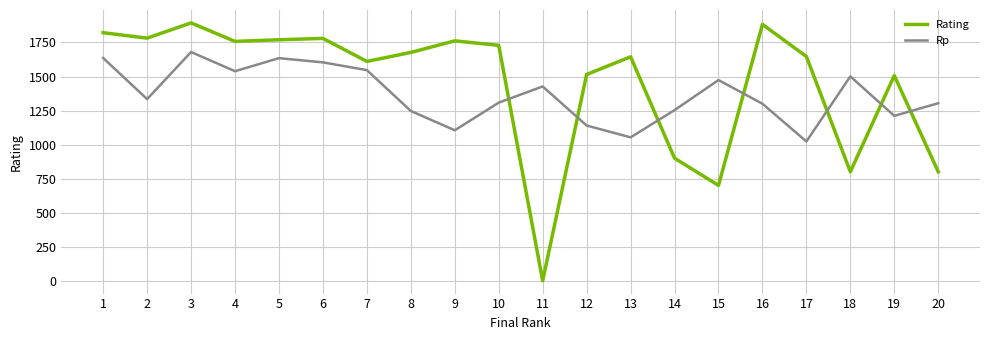

How many interior local peaks does the Rating series have?

6